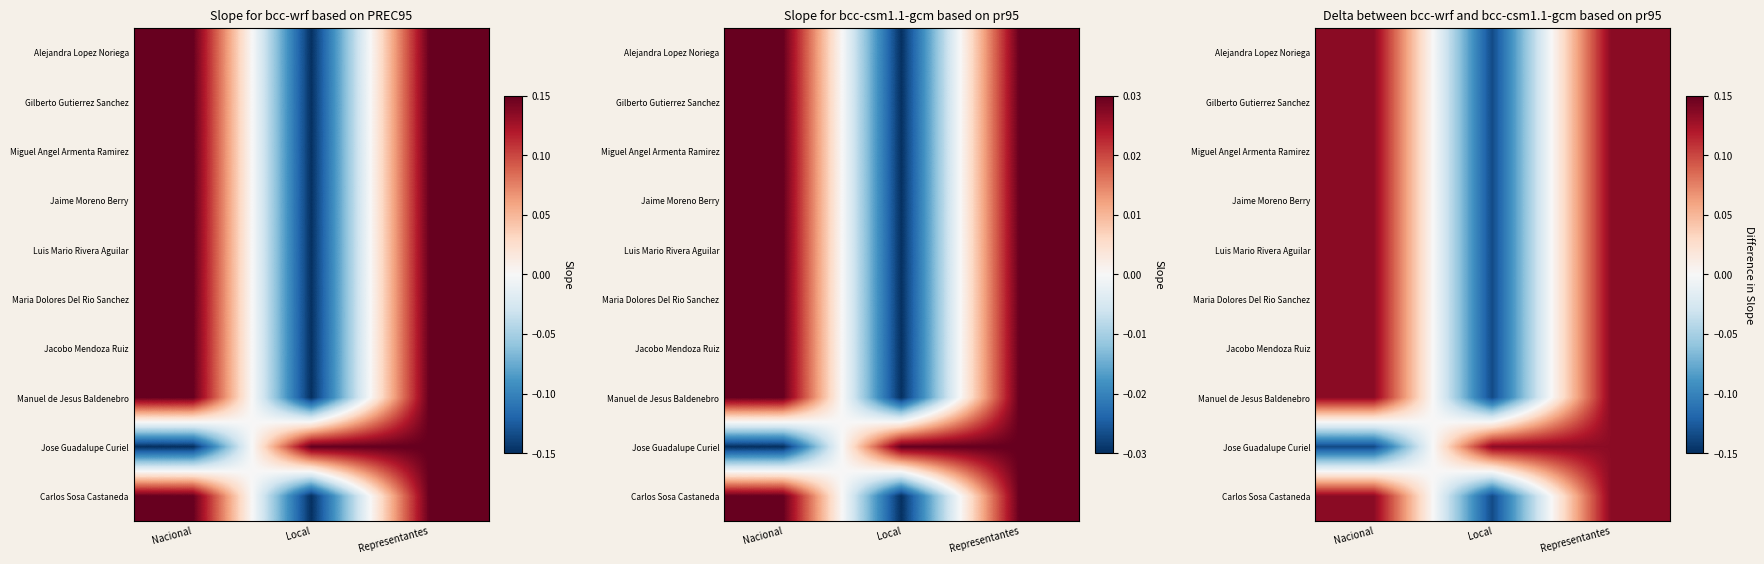

Count the number of categories in the chart.

3